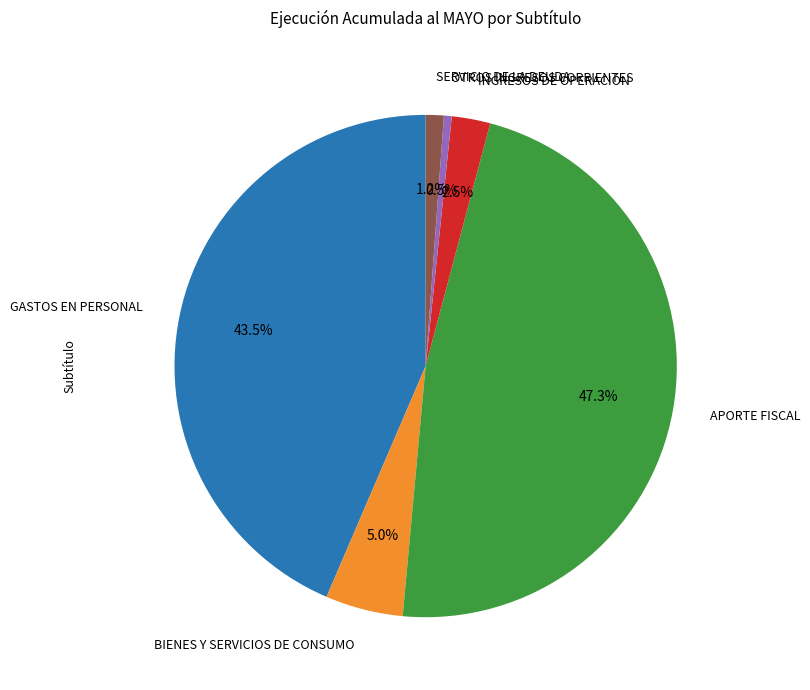

True or false: APORTE FISCAL accounts for 58% of the total.

False